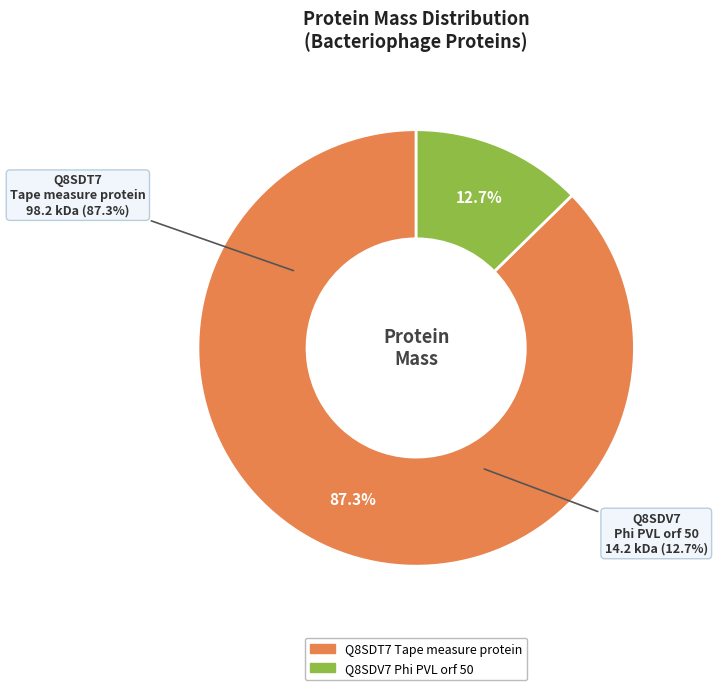

To the nearest percent, what percentage of the pie is Q8SDT7 Tape measure protein?

87%